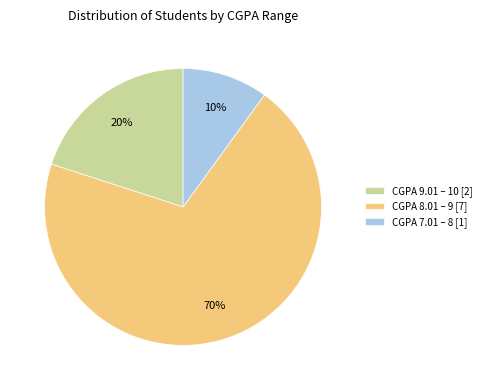

Rank the categories by value from lowest to highest.

CGPA 7.01 – 8, CGPA 9.01 – 10, CGPA 8.01 – 9